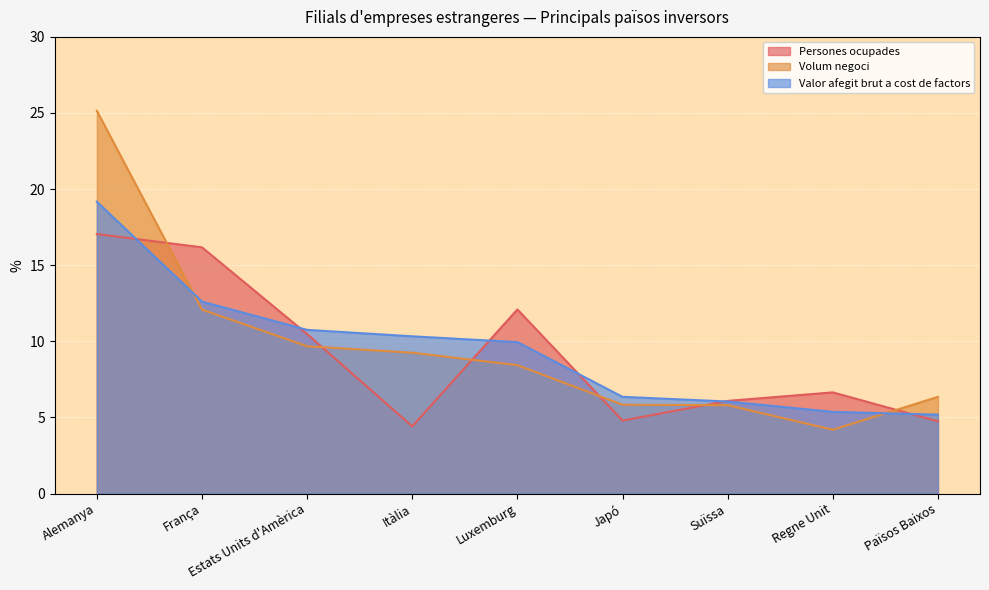

How many data points does each series have?

9